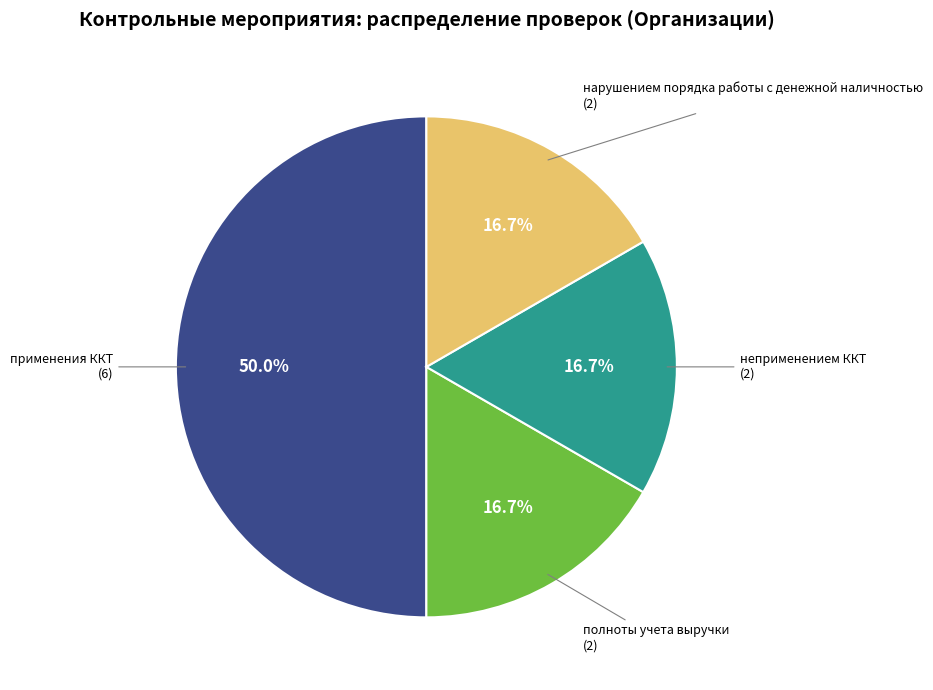

Approximately how many times larger is the value at неприменением ККТ compared to применения ККТ?

0.3